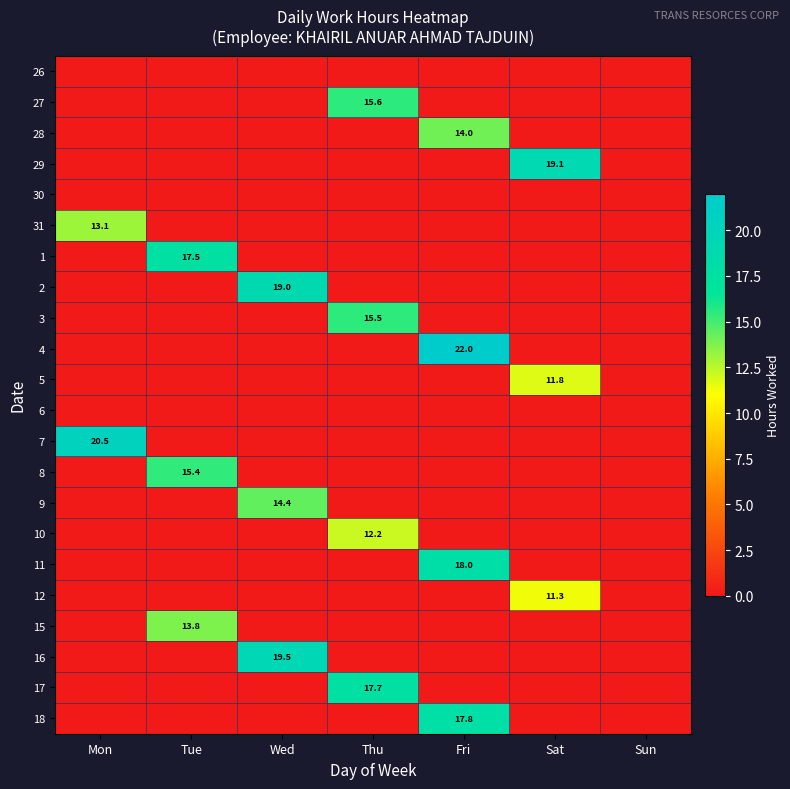

The 18 series shows 3.7 at Fri. True or false?

False